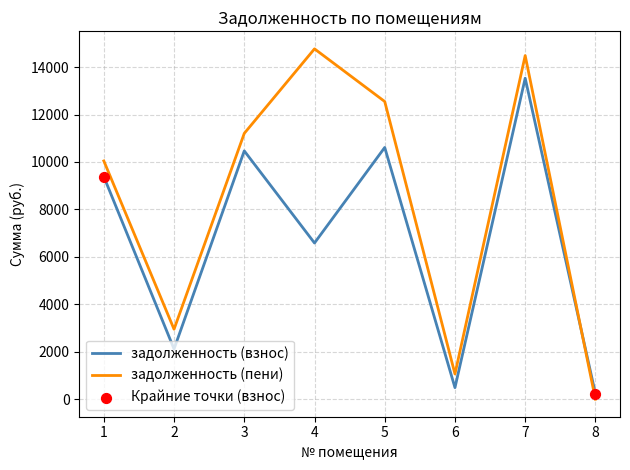

Which series has the largest range (max minus min)?

задолженность (пени)